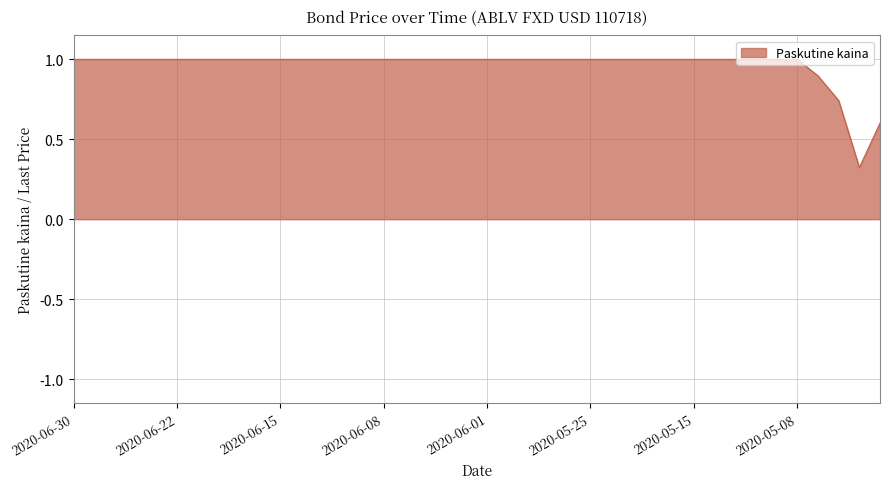

What is the maximum value shown in the chart?

1.0